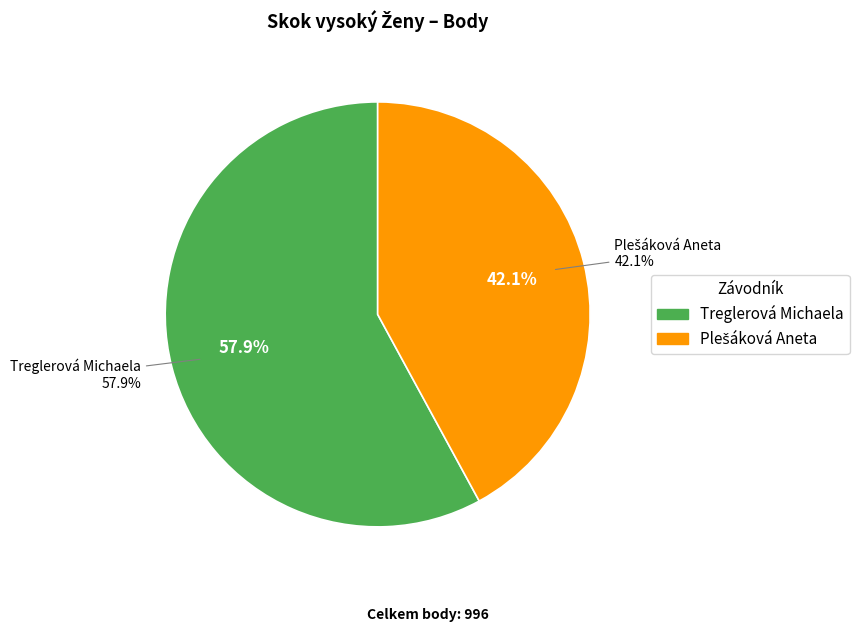

What percentage is NOT represented by Plešáková Aneta?

57.9%